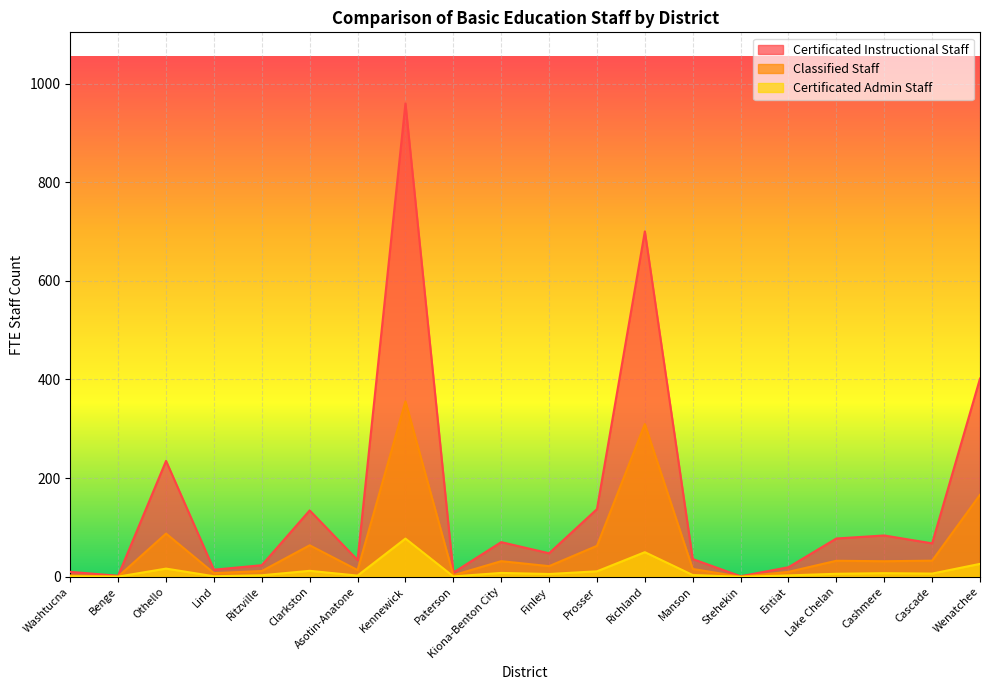

Rank the series by their average value, from lowest to highest.

Certificated Admin Staff, Classified Staff, Certificated Instructional Staff